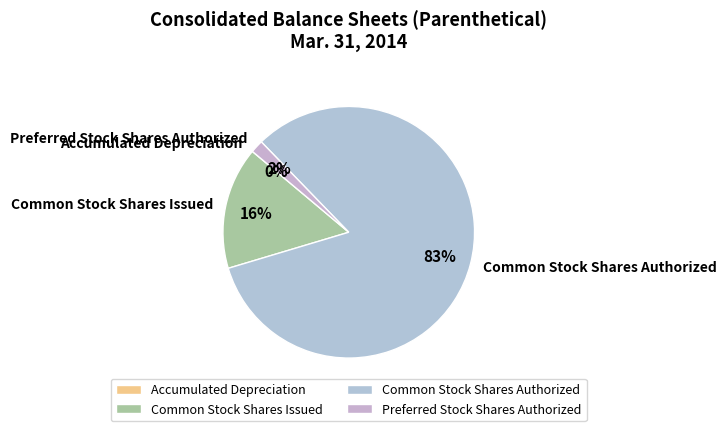

To the nearest percent, what is the average slice percentage?

25%